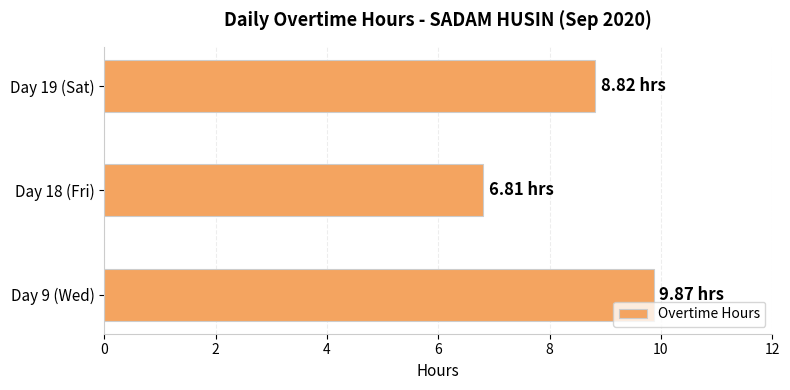

What is the difference between the second highest and minimum values?

2.0